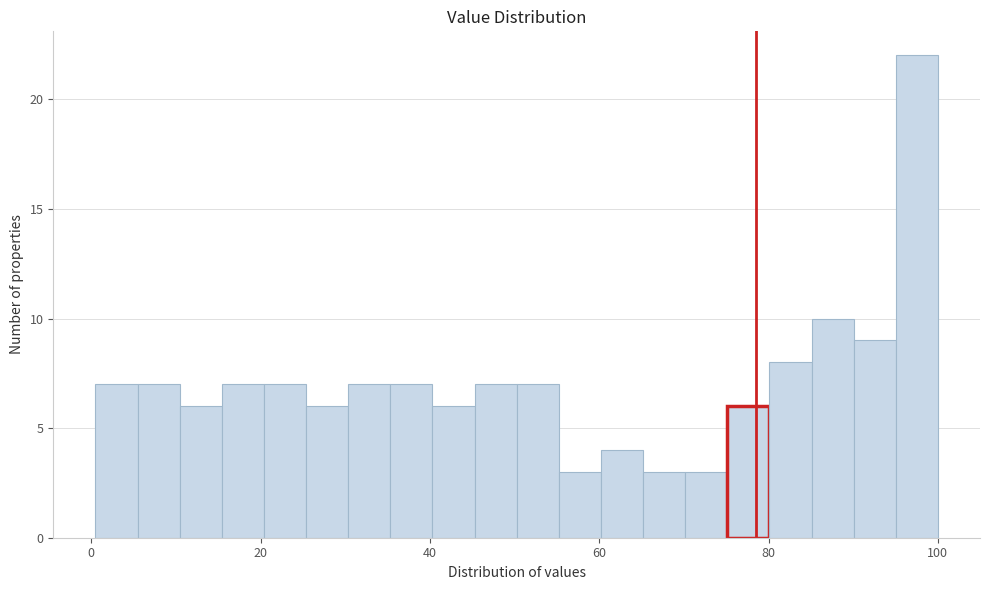

Around what value on the x-axis is the tallest bar? Give the approximate position of its centre, as read against the axis.

98